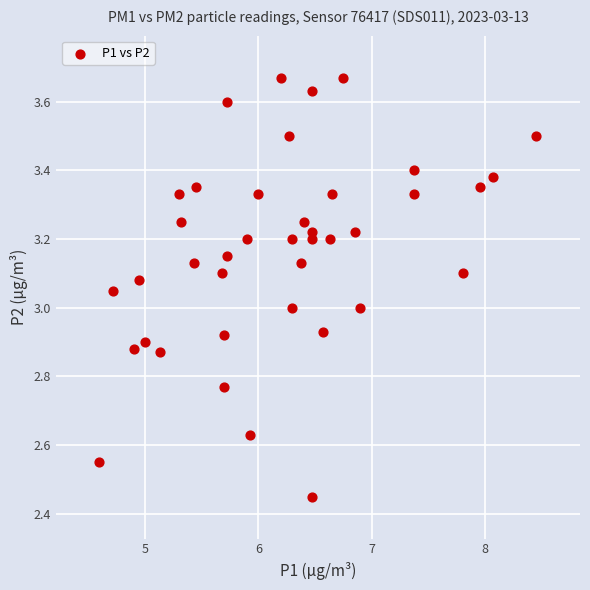

What is the range of X values (max minus min)?

3.8